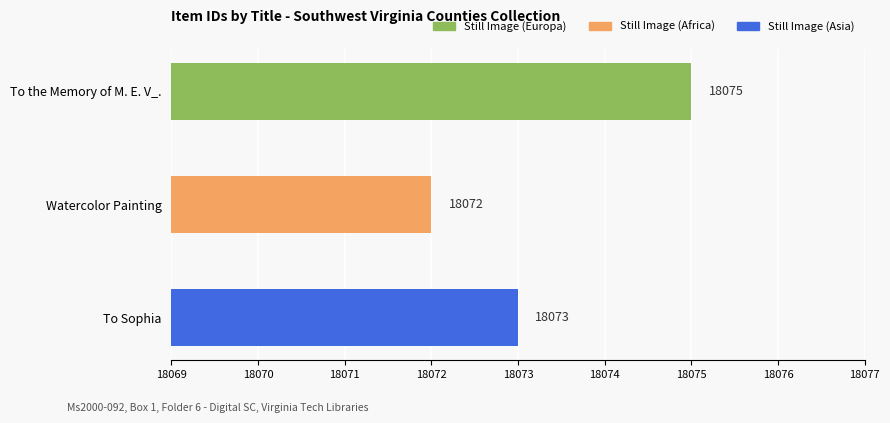

Count the values in the range 18072 to 18075.

3